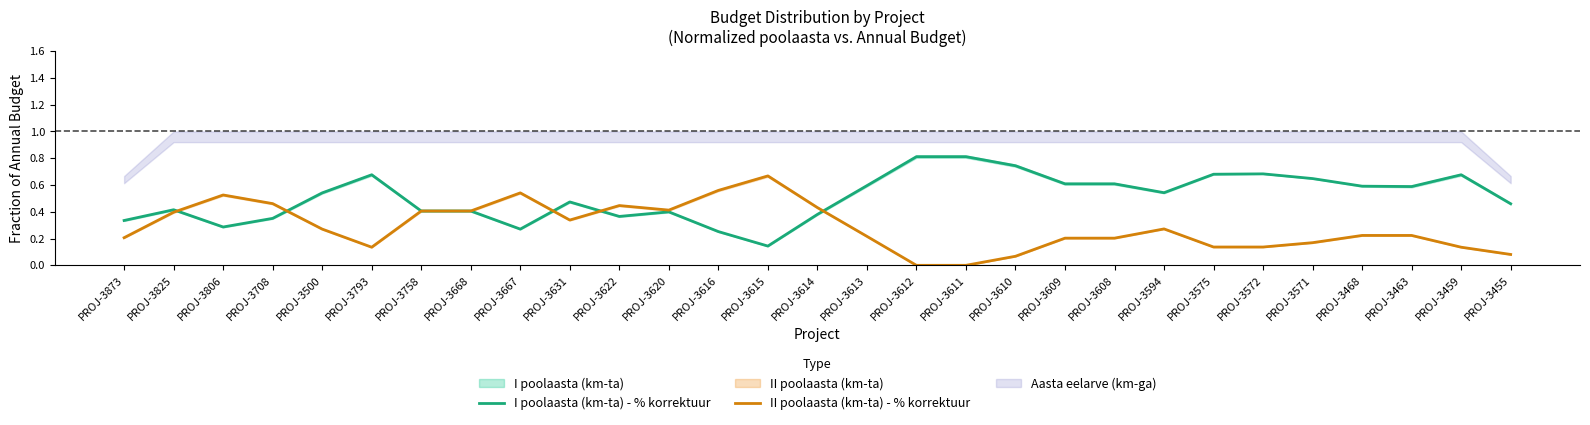

What is the total value across all series at PROJ-3631?

0.8